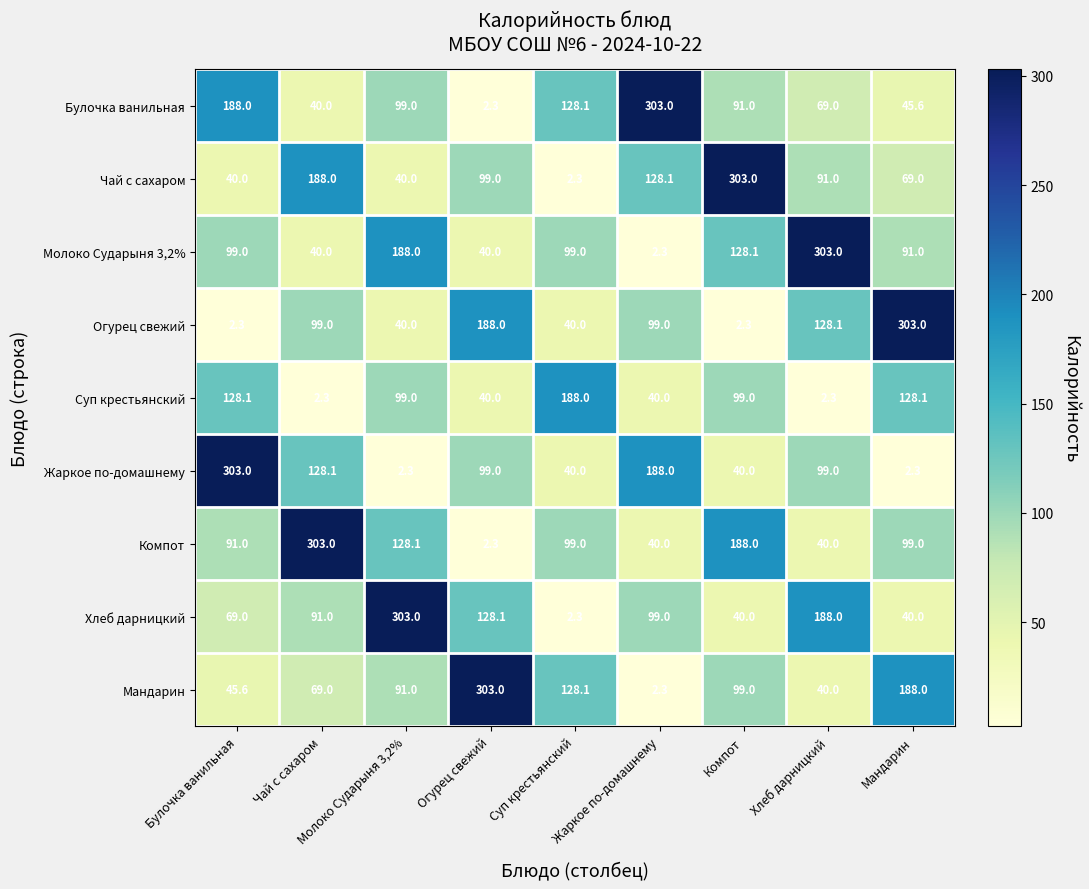

How many distinct data groups are displayed?

9